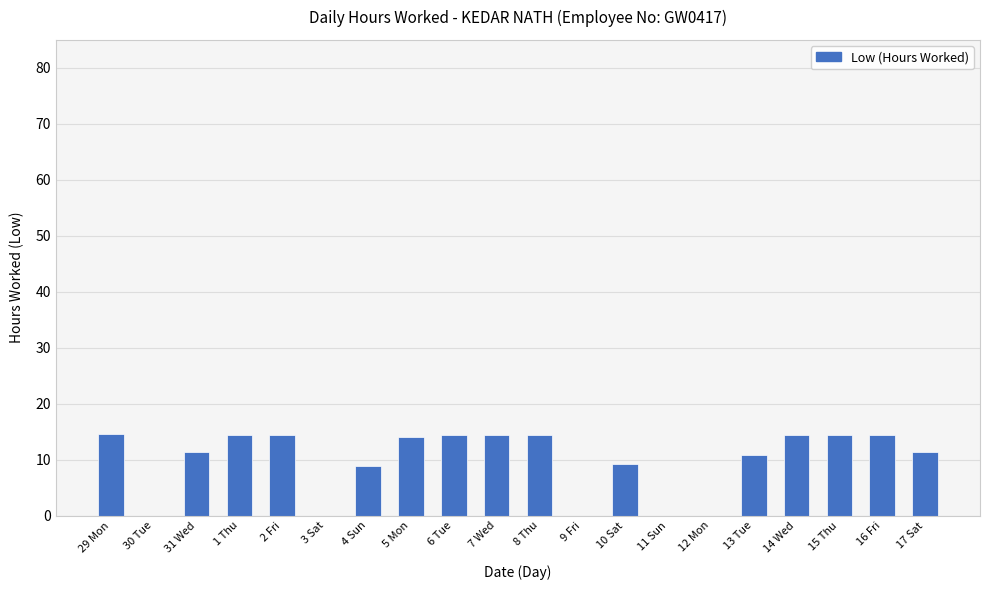

What is the ratio of the value at 29 Mon to the value at 14 Wed?

1.0